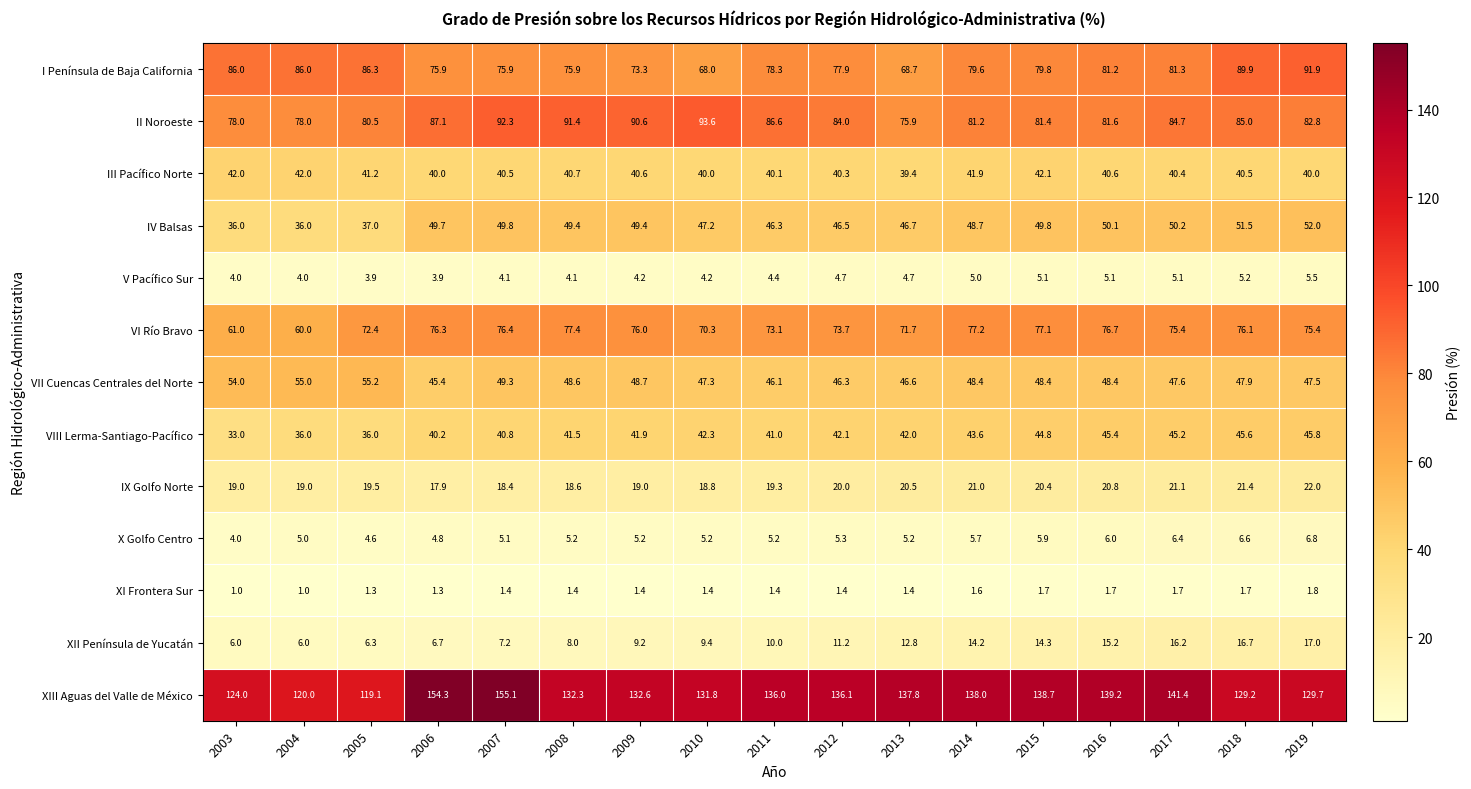

The value of XII Península de Yucatán at 2015 is 14.3. True or false?

True